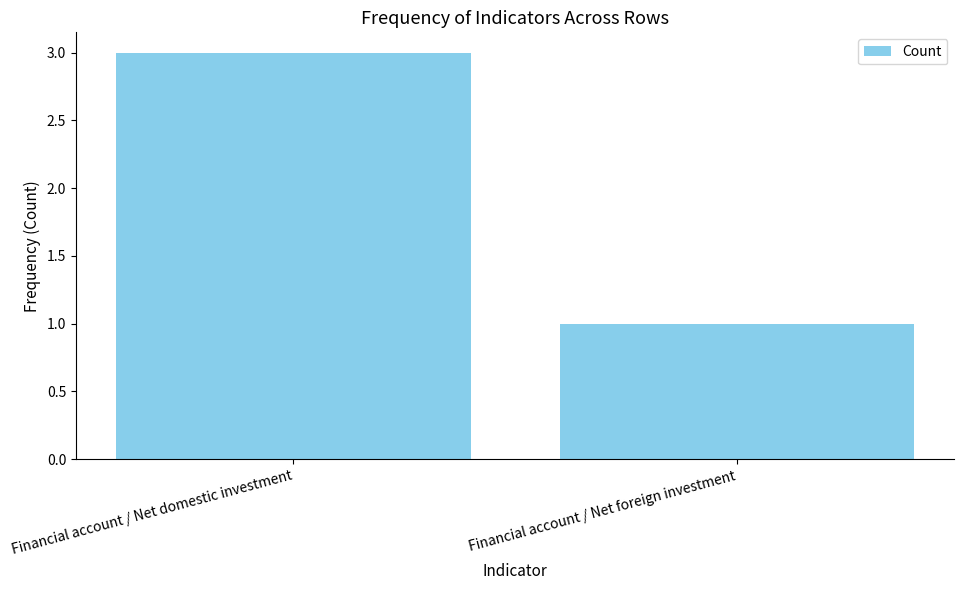

The value at Financial account / Net domestic investment is 3. True or false?

True